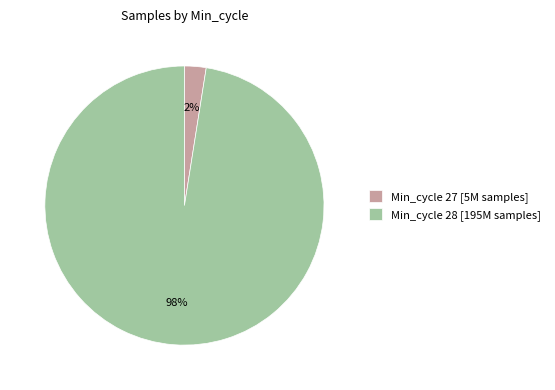

Between Min_cycle 28 [195M samples] and Min_cycle 27 [5M samples], which is larger?

Min_cycle 28 [195M samples]